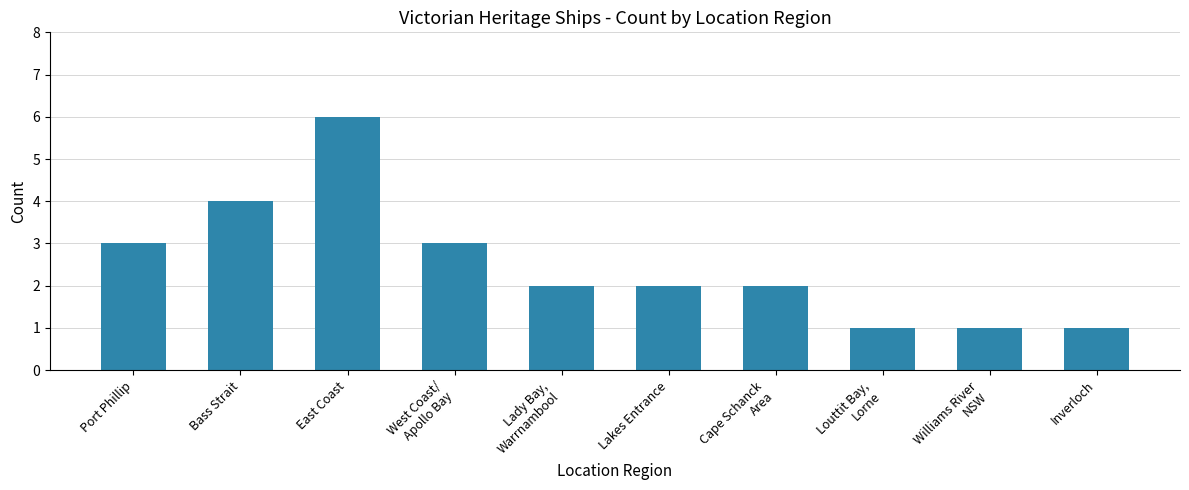

Which label corresponds to the largest value in the chart?

East Coast